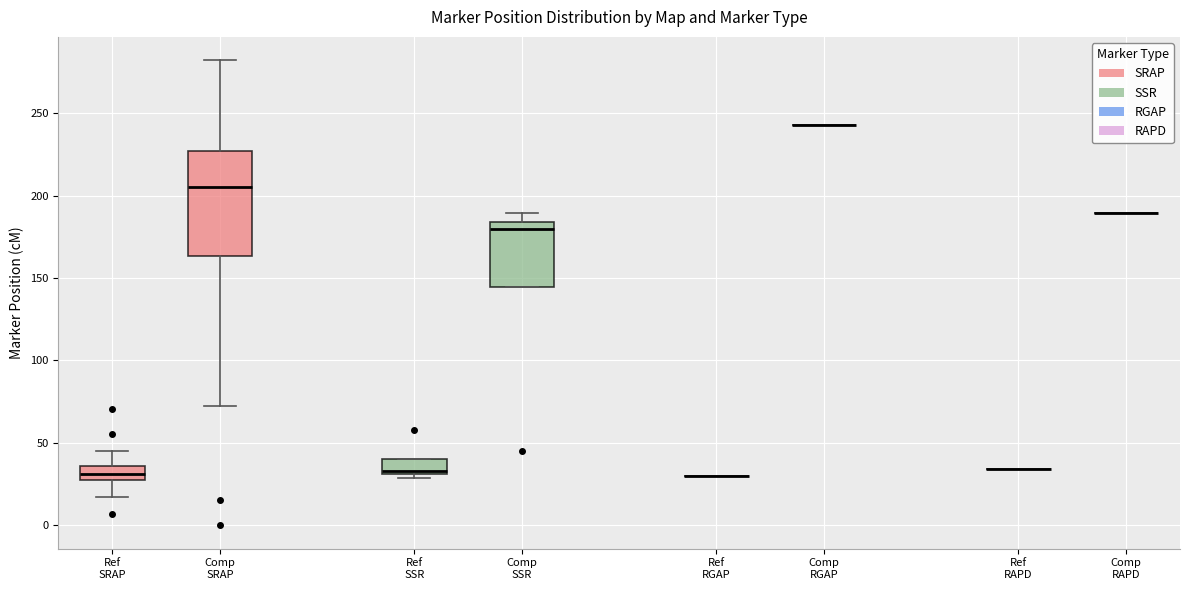

Reading left to right, transcribe this box plot: for each box, give where its median line is, the range the box spans, and where its two whiskers end, as read against the y-axis. The values are not printed on the chart, so give them approximately, as read against the axis.

Ref SRAP: median 30 (inside the box), box 30 to 35, whiskers 15 to 45
Comp SRAP: median 205, box 165 to 225, whiskers 75 to 280
Ref SSR: median 35, box 30 to 40, whiskers 30 (just below the box's lower edge) to 40
Comp SSR: median 180, box 145 to 185, whiskers 145 to 190
Ref RGAP: box collapsed to a line at 30, whiskers 30 to 30
Comp RGAP: box collapsed to a line at 245, whiskers 245 to 245
Ref RAPD: box collapsed to a line at 35, whiskers 35 to 35
Comp RAPD: box collapsed to a line at 190, whiskers 190 to 190